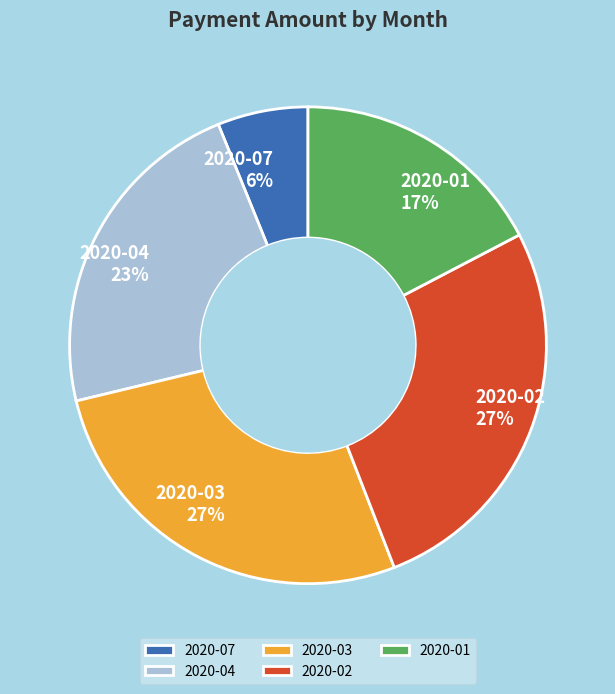

How many slices are in this pie chart?

5